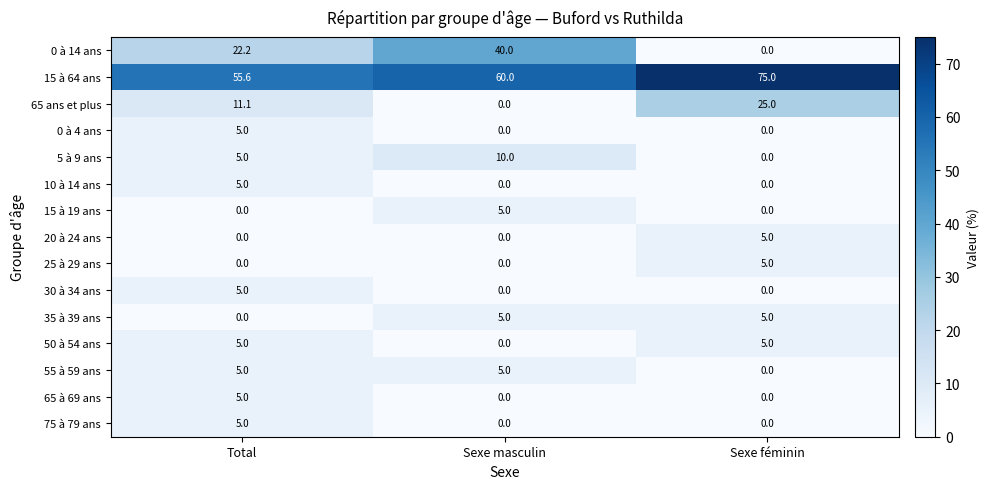

What is the spread (max minus min) of values at Sexe féminin?

75.0